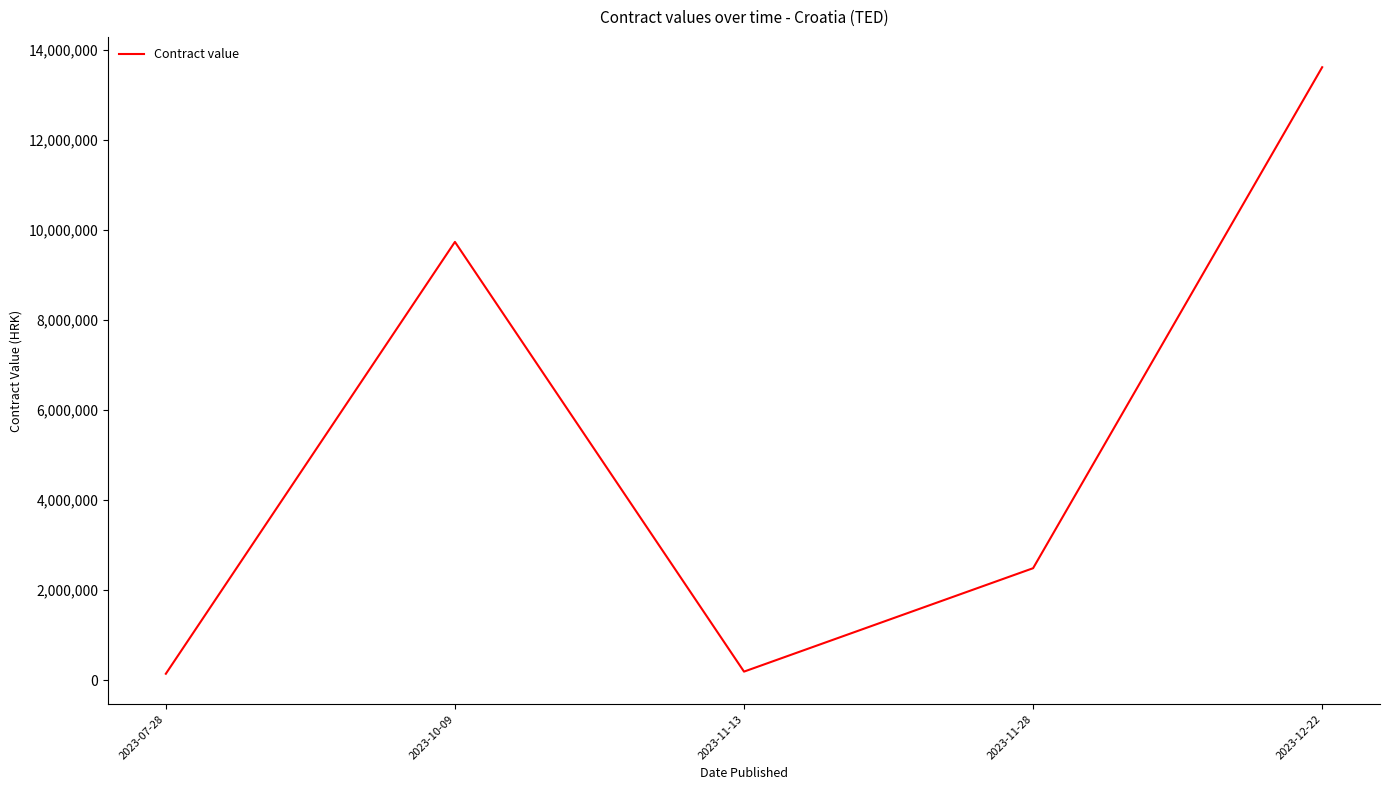

How many values are below 2487142?

2